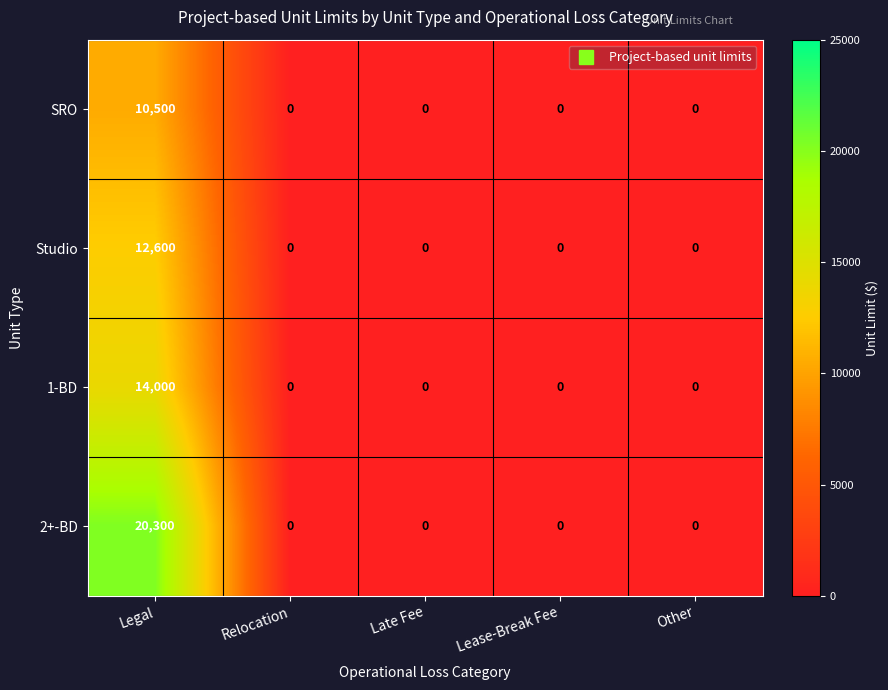

Reading left to right, what are all the values shown in this chart?

SRO: Legal=10500	Relocation=0	Late Fee=0	Lease-Break Fee=0	Other=0
Studio: Legal=12600	Relocation=0	Late Fee=0	Lease-Break Fee=0	Other=0
1-BD: Legal=14000	Relocation=0	Late Fee=0	Lease-Break Fee=0	Other=0
2+-BD: Legal=20300	Relocation=0	Late Fee=0	Lease-Break Fee=0	Other=0